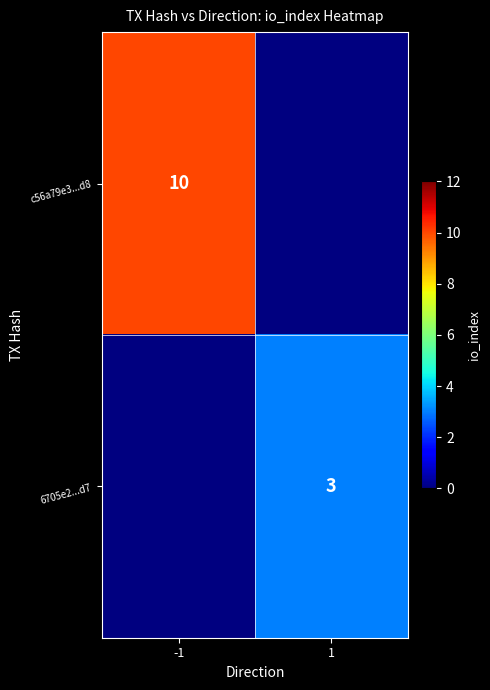

Is it true that c56a79e3...d8 equals 6 at -1?

False